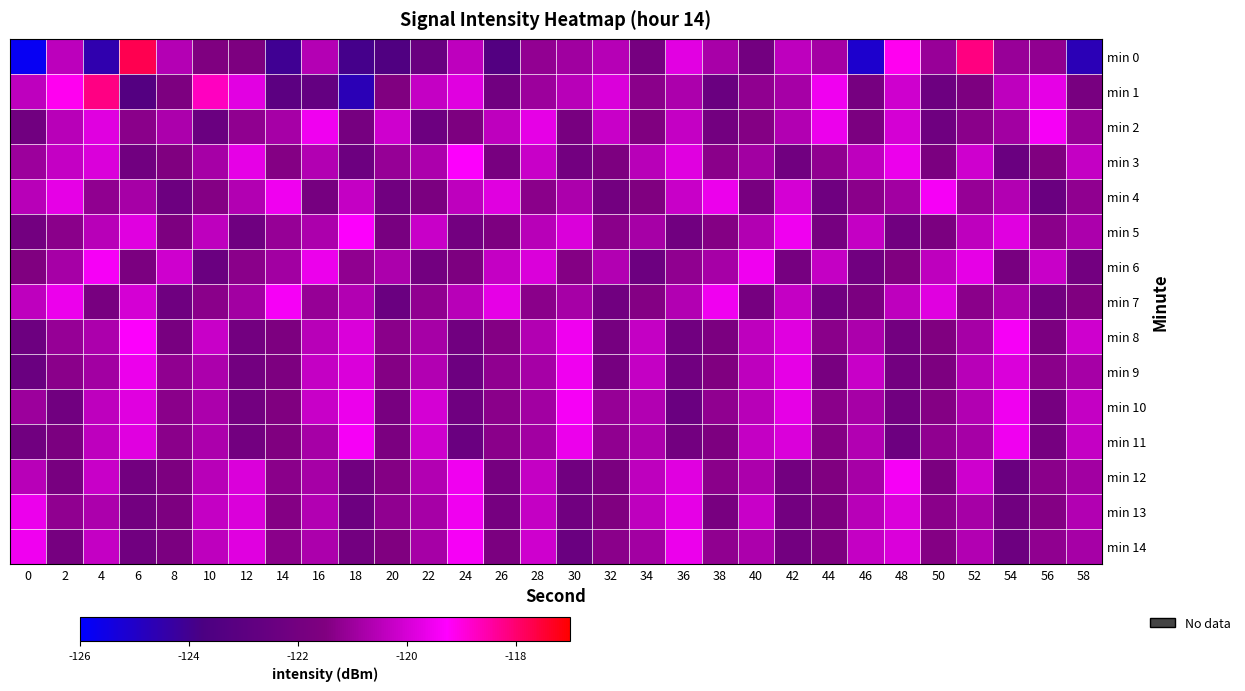

Which has a higher value, 42 or 44?

42